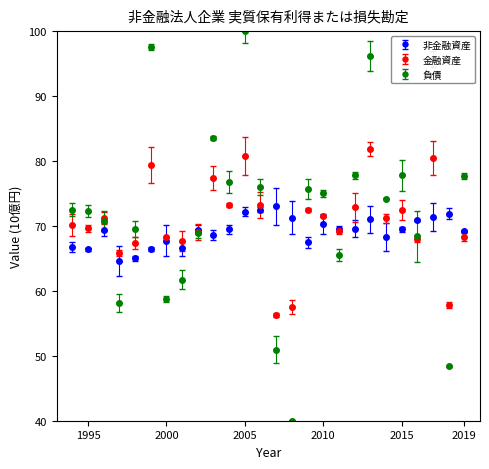

Which series has the largest range (max minus min)?

負債